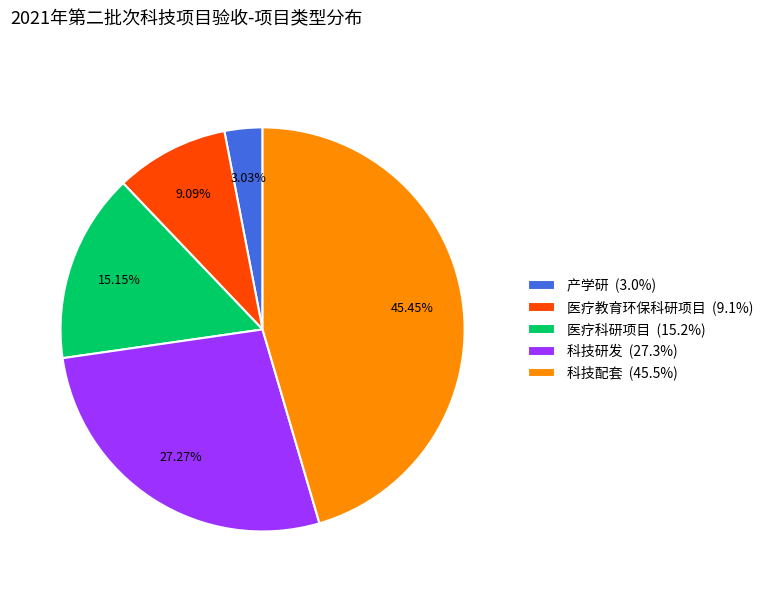

Approximately how many times larger is the value at 医疗教育环保科研项目 (9.1%) compared to 科技研发 (27.3%)?

0.3